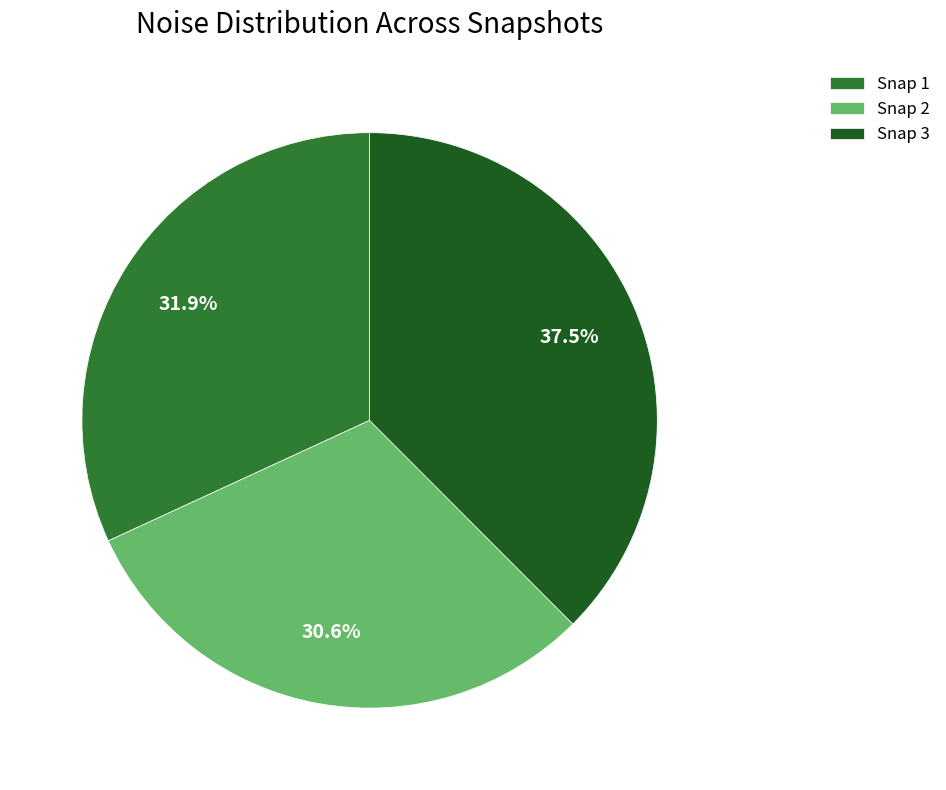

Does any single category account for the majority?

No